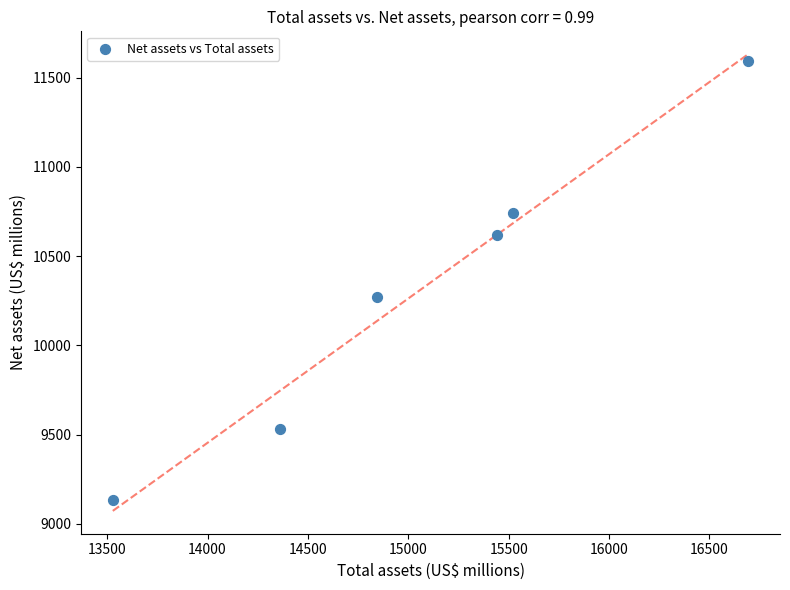

What Y value in the scatter plot is closest to 10364?

10270